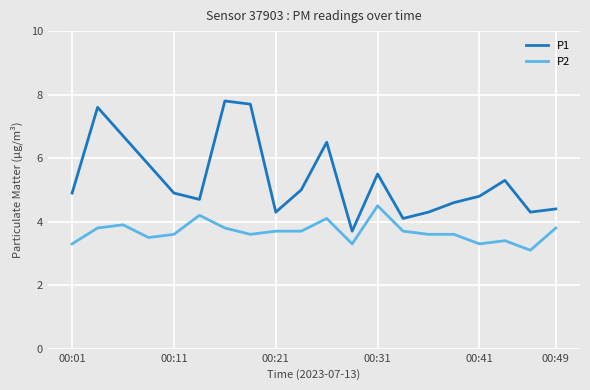

What is the minimum value for P2?

3.1